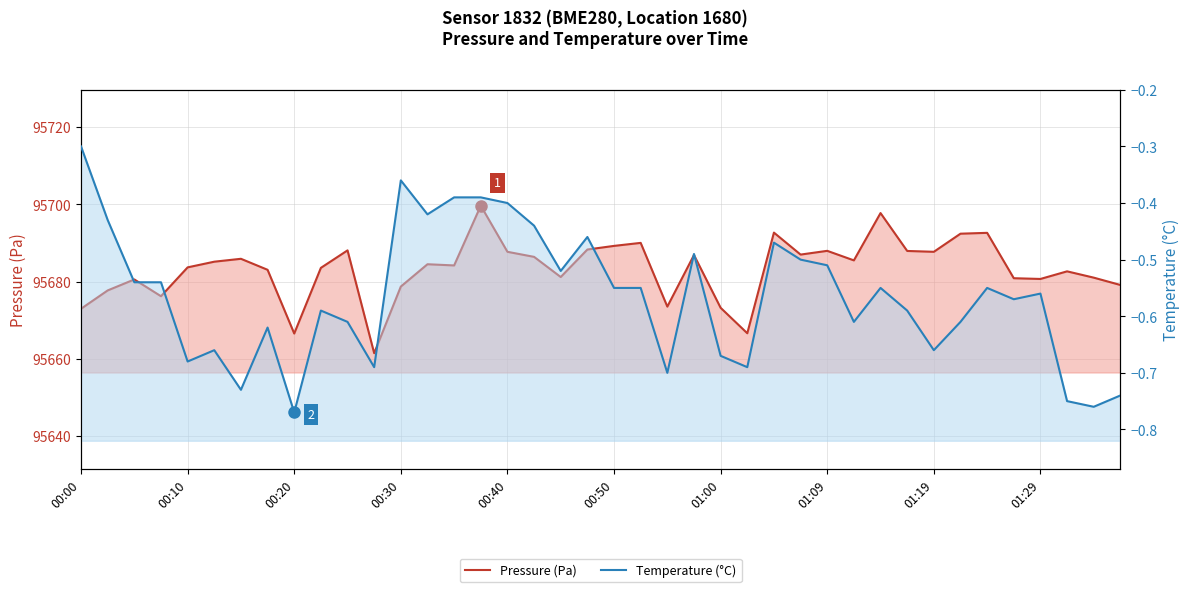

How many interior local peaks does the Temperature (°C) series have?

10